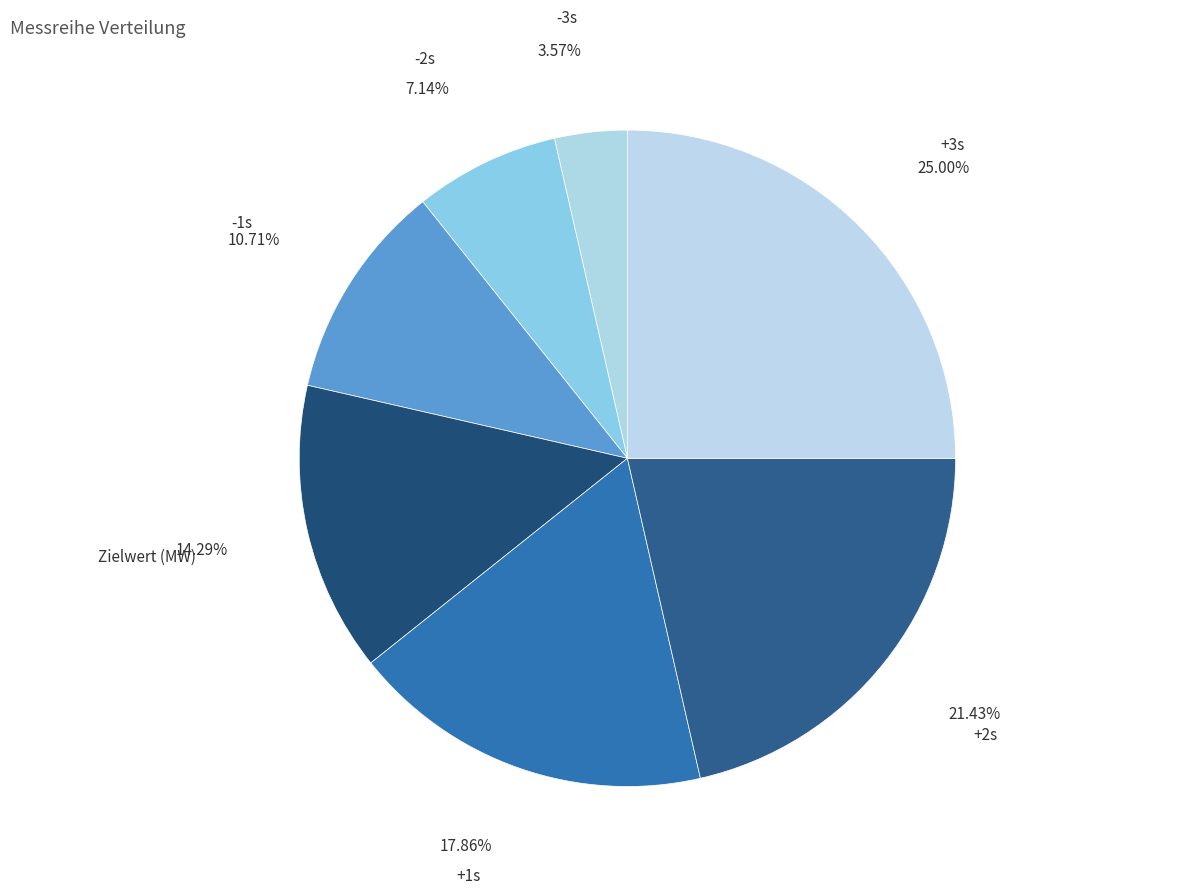

How many segments does this pie chart have?

7